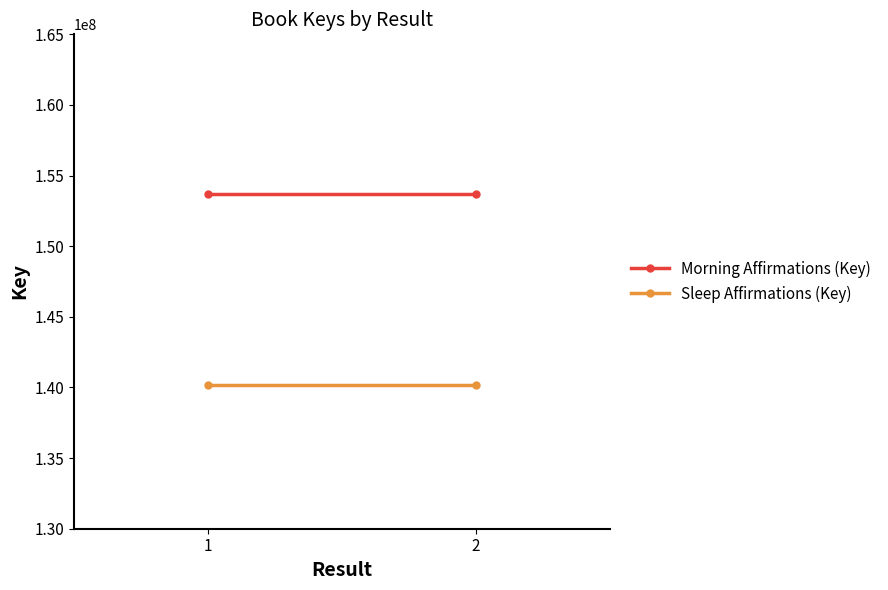

Which series has the widest spread of values?

Morning Affirmations (Key)